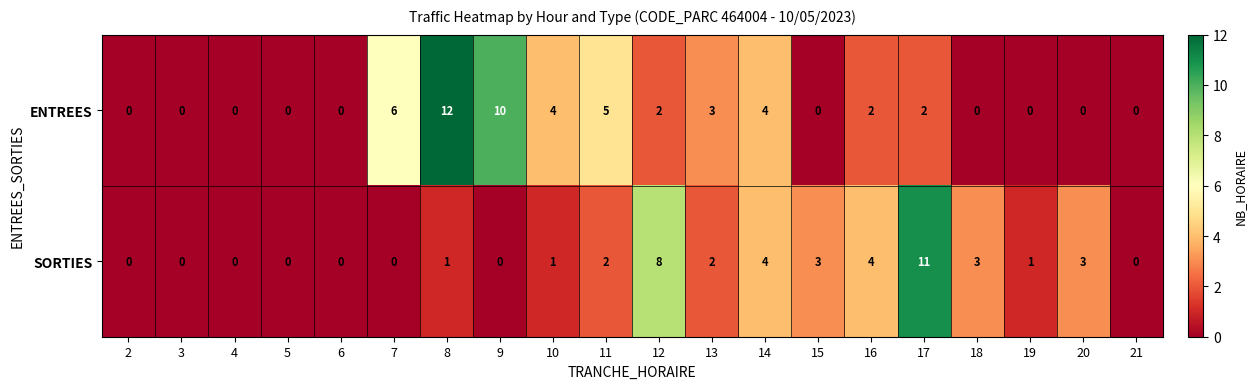

Which series changed the most between 4 and 11?

ENTREES